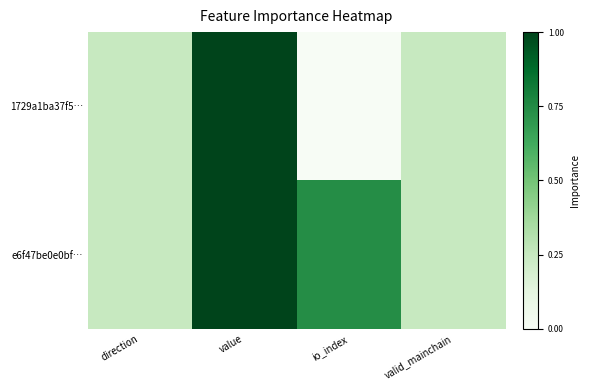

Reading right to left, list all the values displayed in this chart.

1729a1ba37f5…: valid_mainchain=0.2	io_index=0.0	value=1.0	direction=0.2
e6f47be0e0bf…: valid_mainchain=0.2	io_index=0.7	value=1.0	direction=0.2